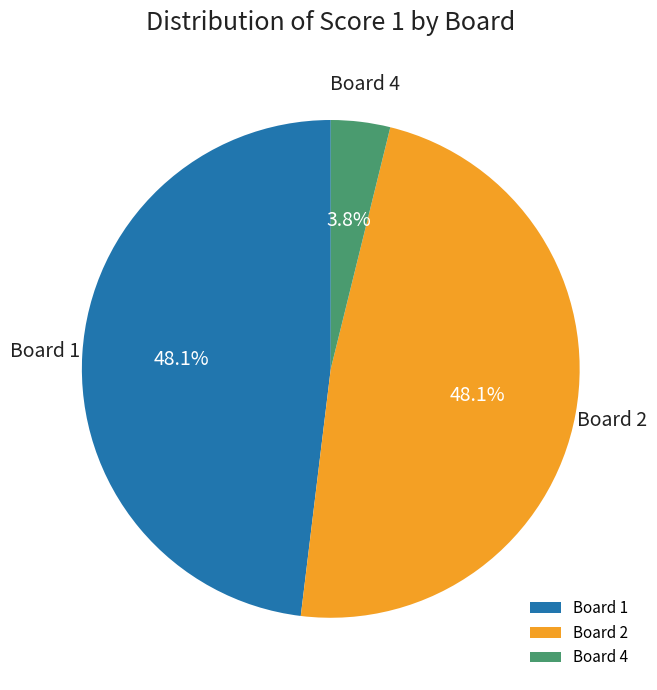

To the nearest percent, what is the difference between the largest and smallest slice percentages?

44%